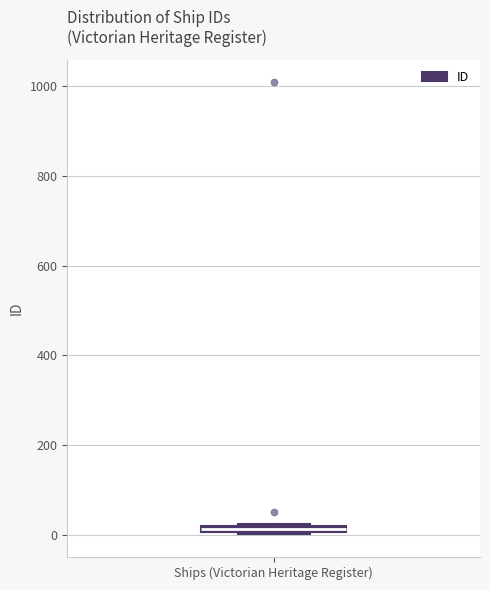

Where is the lower edge of the box for Ships (Victorian Heritage Register) on the y-axis? The values are not printed on the chart, so give them approximately, as read against the axis.

0